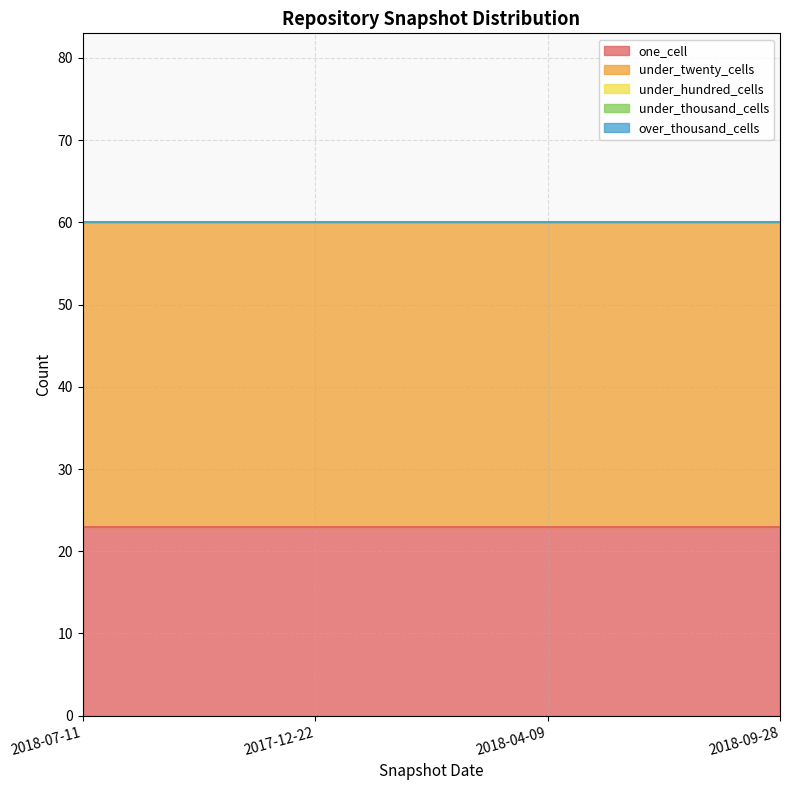

What is the spread (max minus min) of values at 2018-07-11?

37